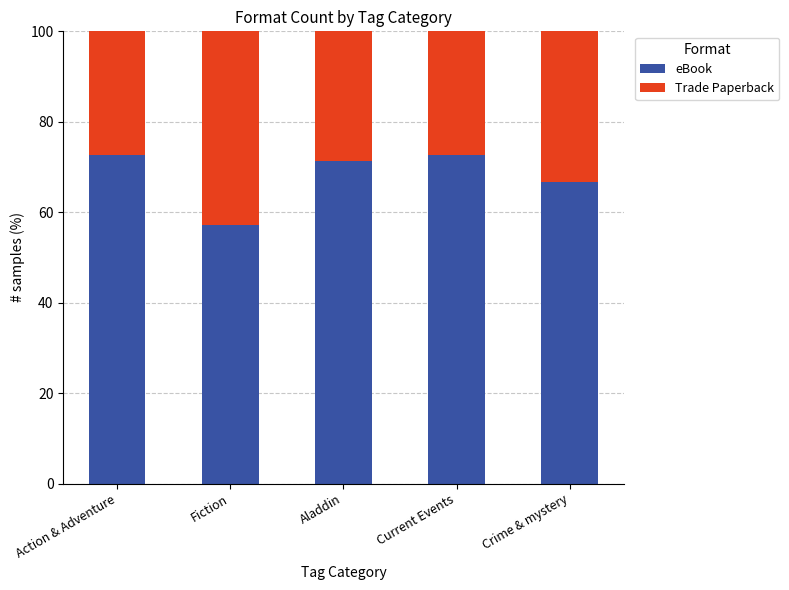

Which category has the lowest value in the eBook series?

Fiction